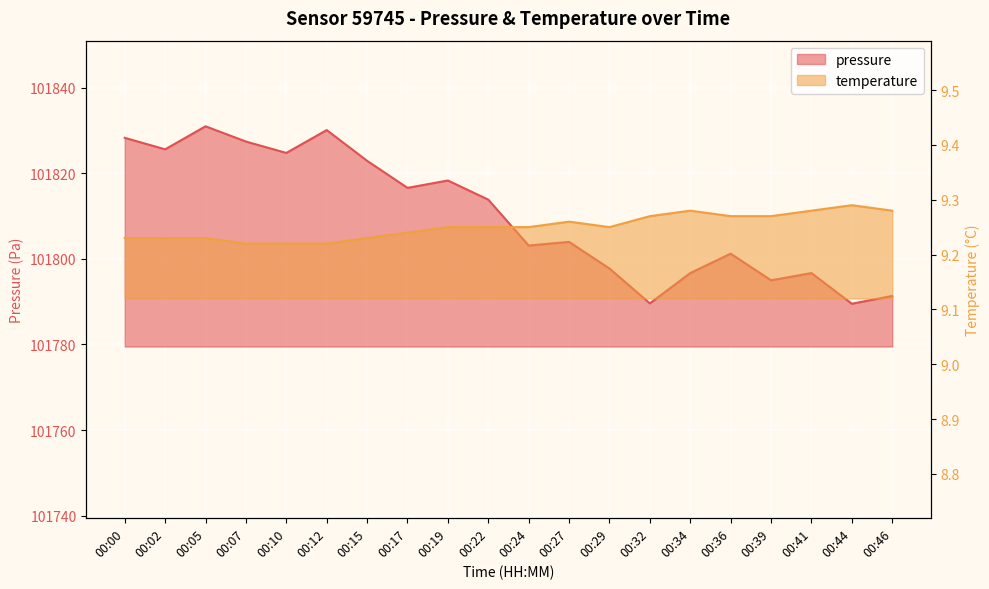

What is the difference between the pressure values at 00:07 and 00:29?

29.7